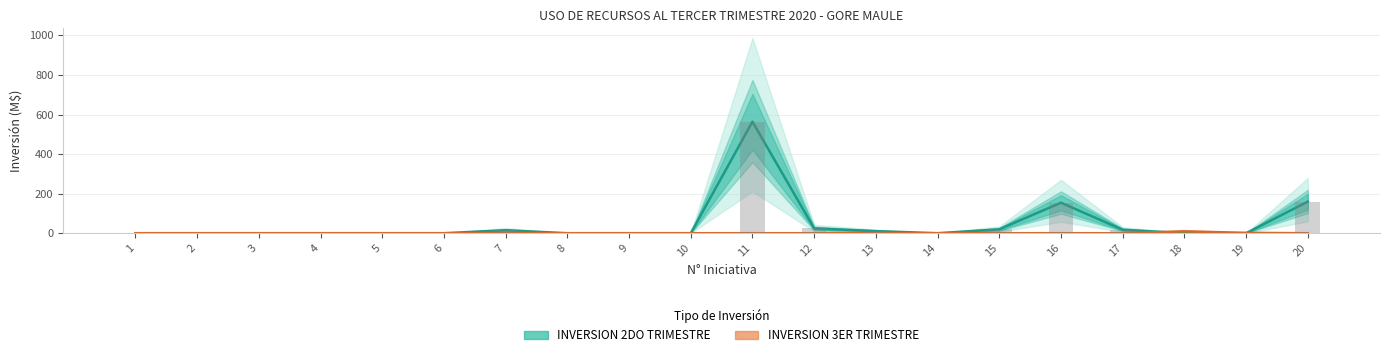

What is the difference between the highest and lowest values at 17?

17.6